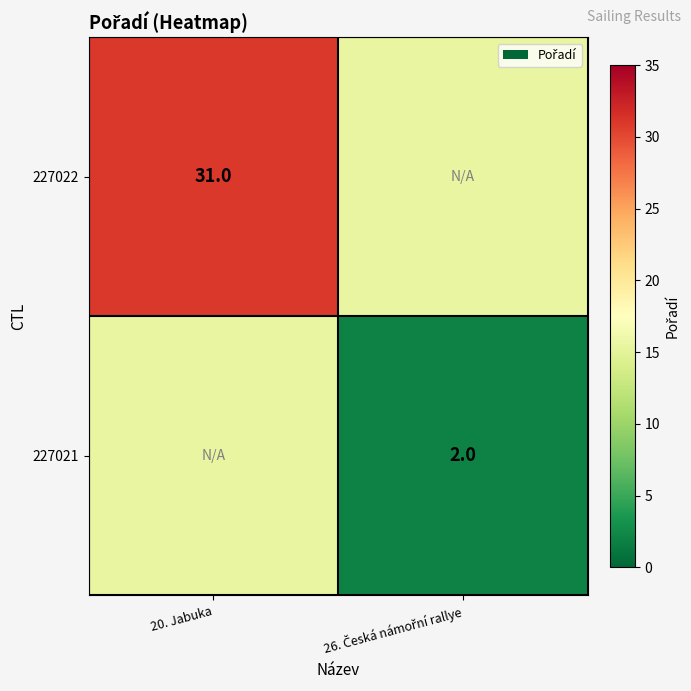

True or false: 227022 has a value of 20.7 at 20. Jabuka.

False